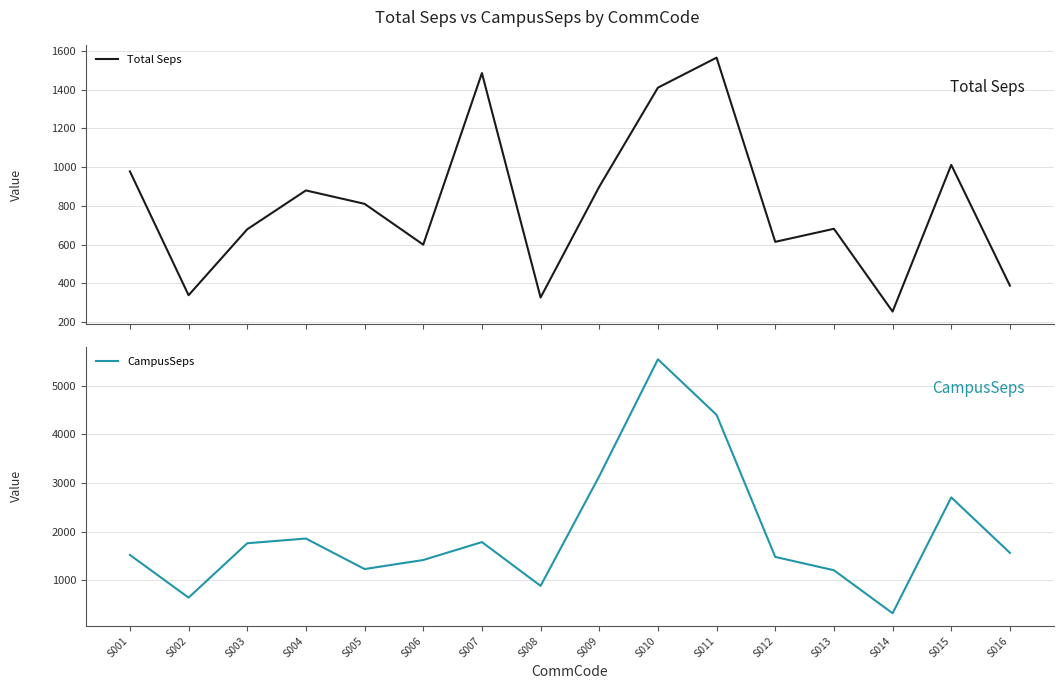

At S008, list the series in order from largest to smallest.

CampusSeps, Total Seps